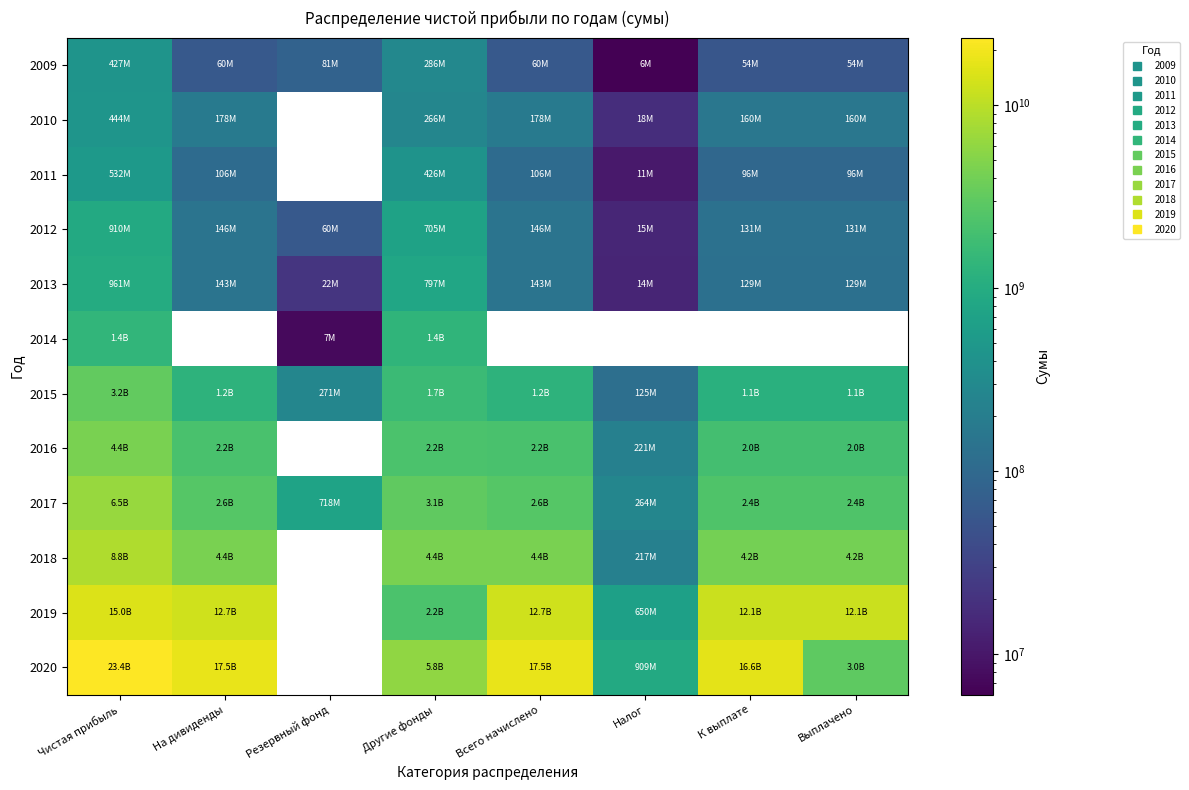

What is the lowest value of the 2010 series?

17761159.2